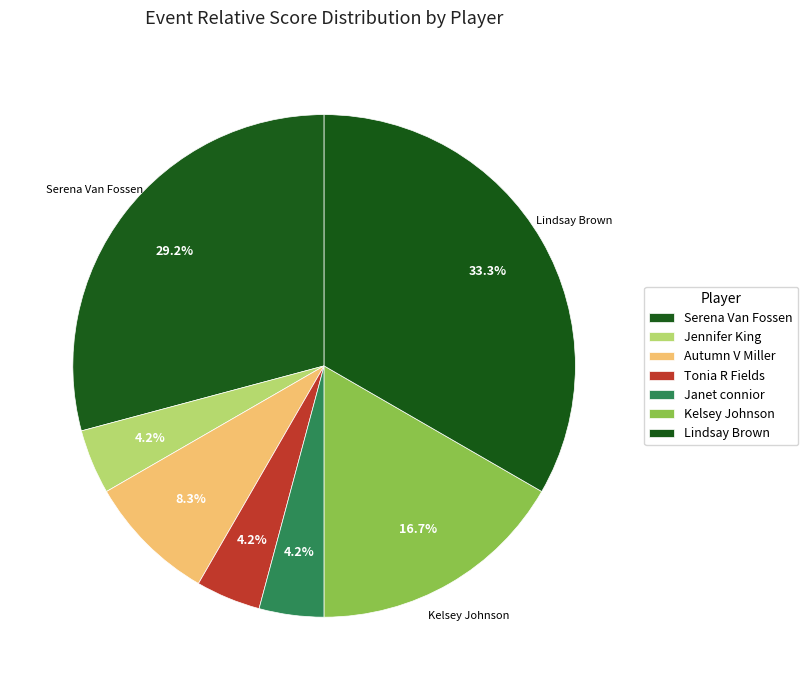

Does Jennifer King account for over 50% of the chart?

No